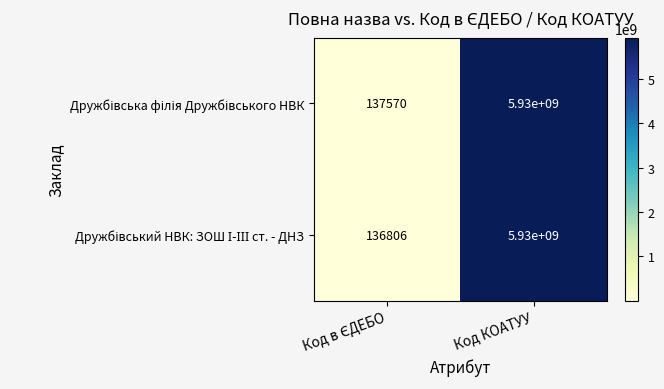

What is the total value across all series at Код КОАТУУ?

11860000000